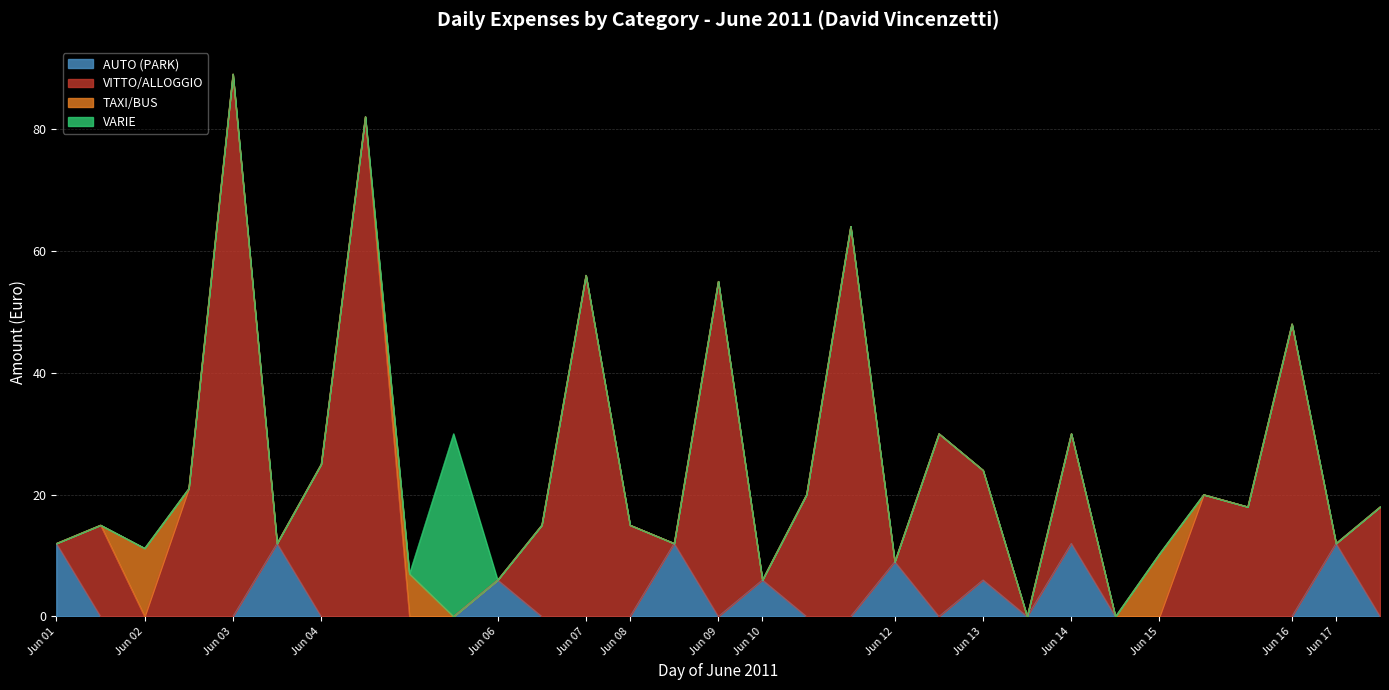

Does the chart display data point markers on the line(s)?

No